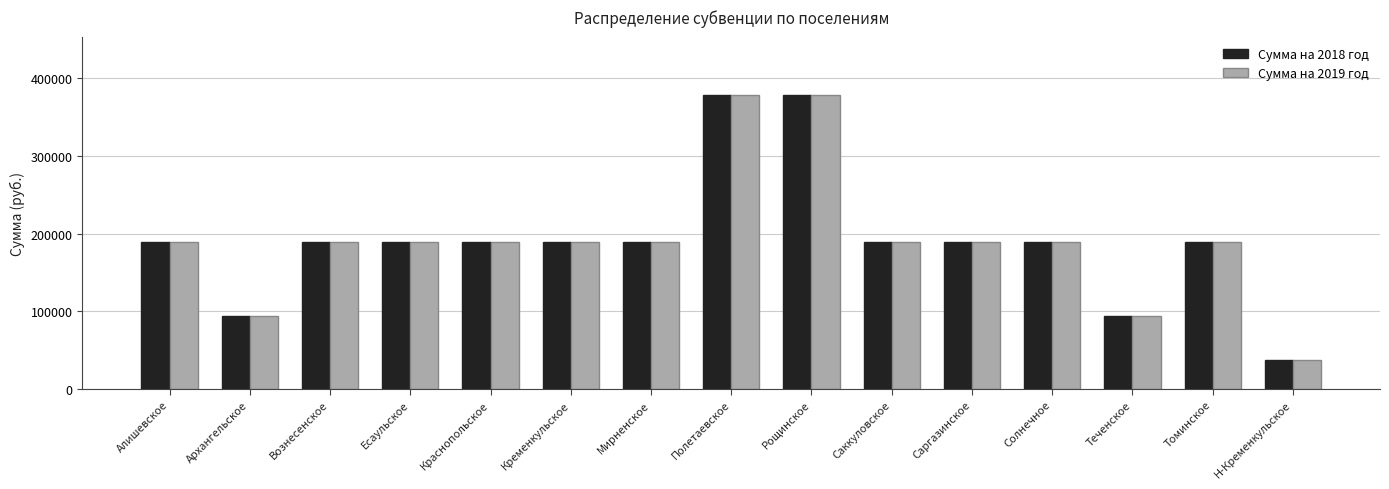

What is the total value across all series at Солнечное?

377980